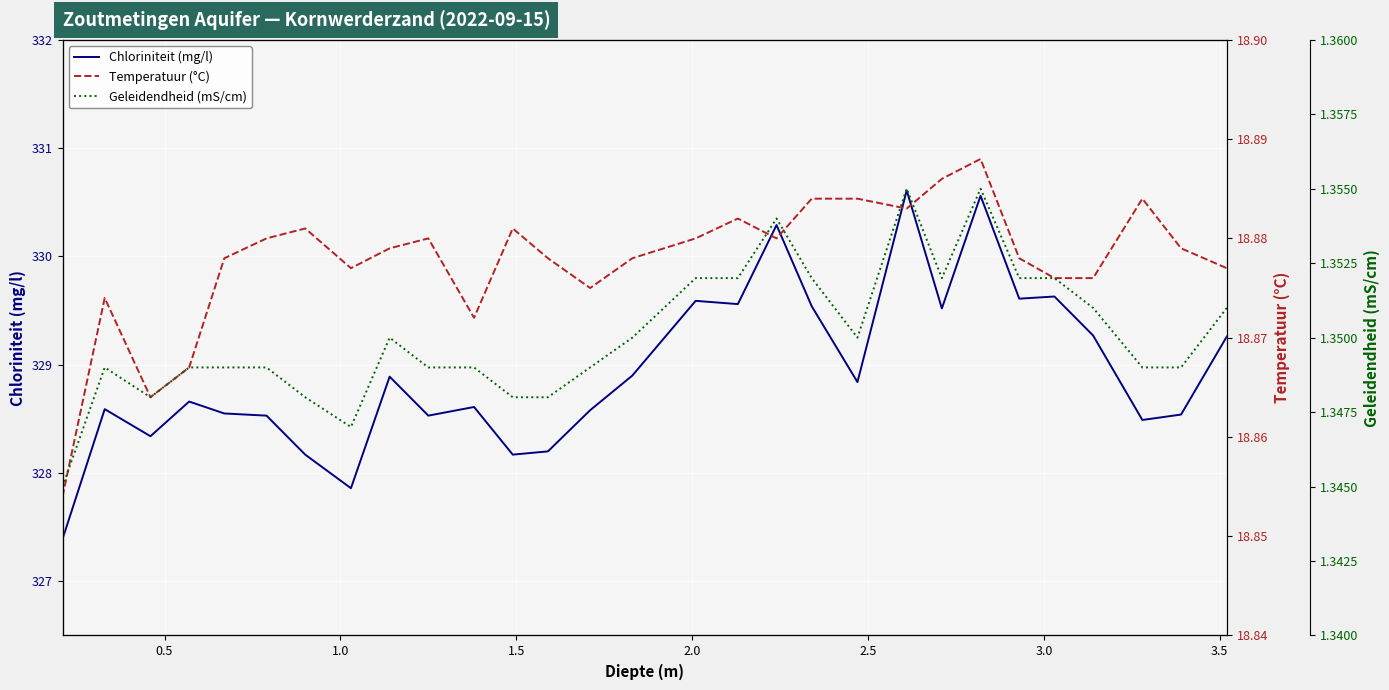

What is the average value of the Geleidendheid (mS/cm) series?

1.4